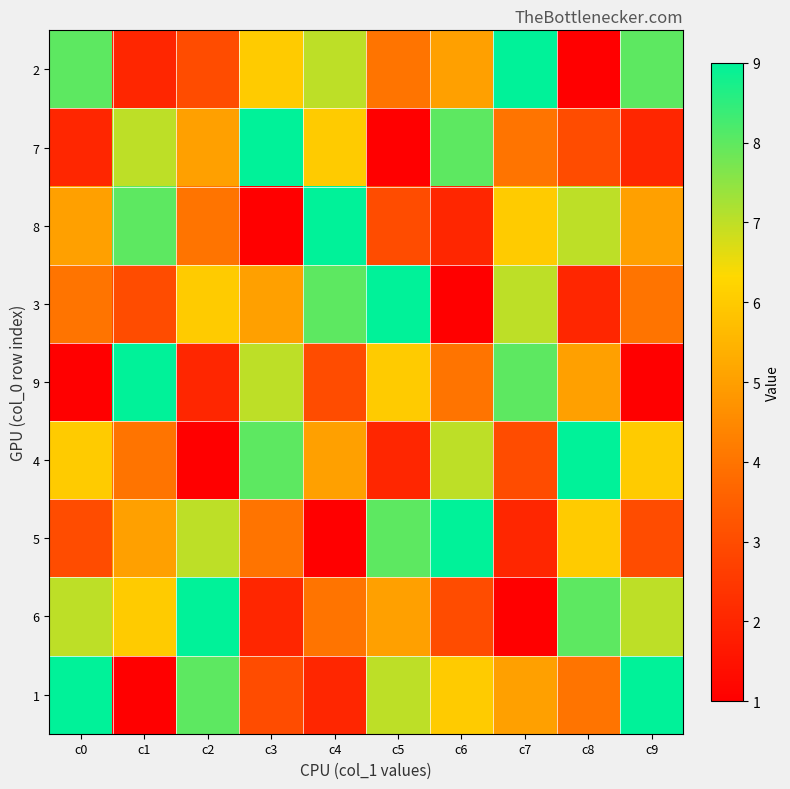

Which category has the lowest value across all series?

c8